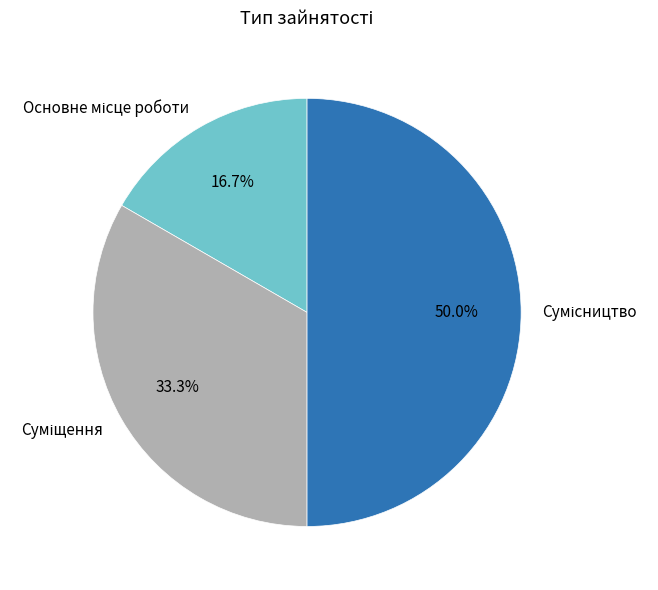

Is there a majority slice in this chart?

No